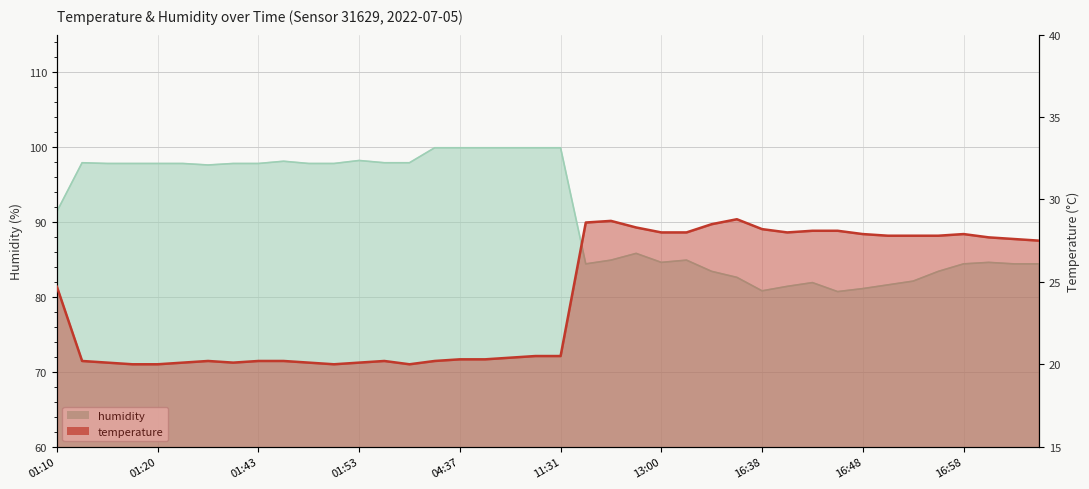

What is the greatest value displayed?

99.9